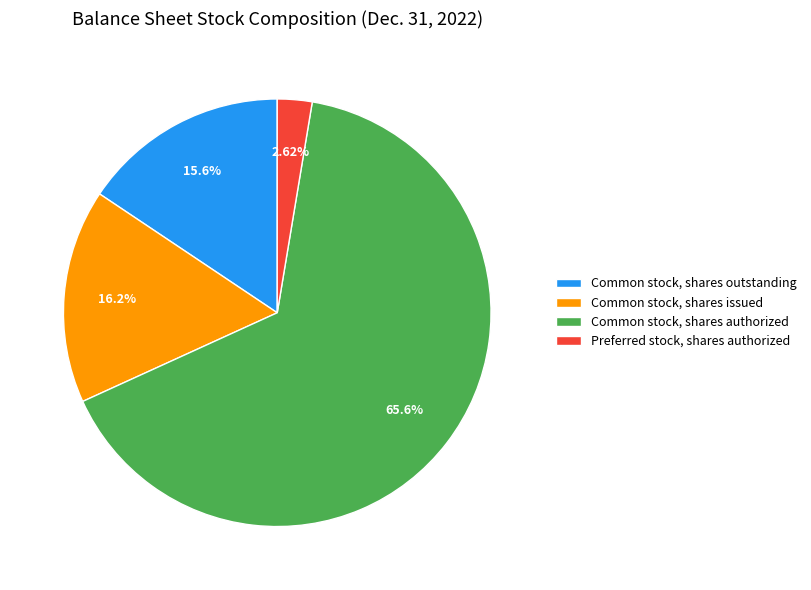

Is it true that Common stock, shares issued is 16% of the pie?

True